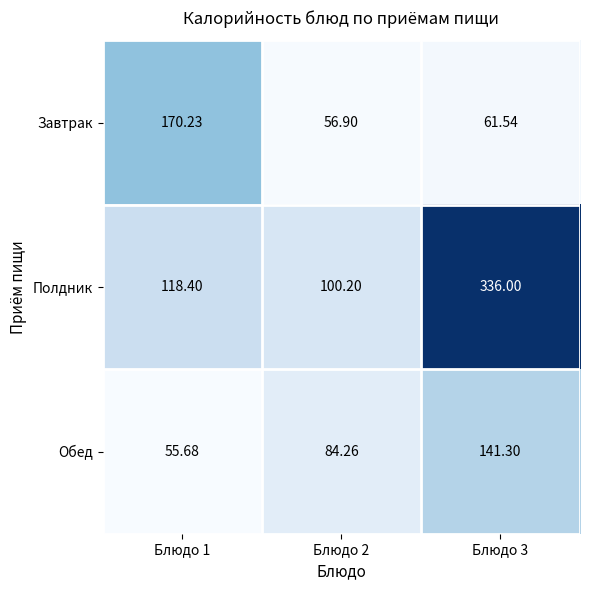

Rank the series by their maximum value, from lowest to highest.

Обед, Завтрак, Полдник